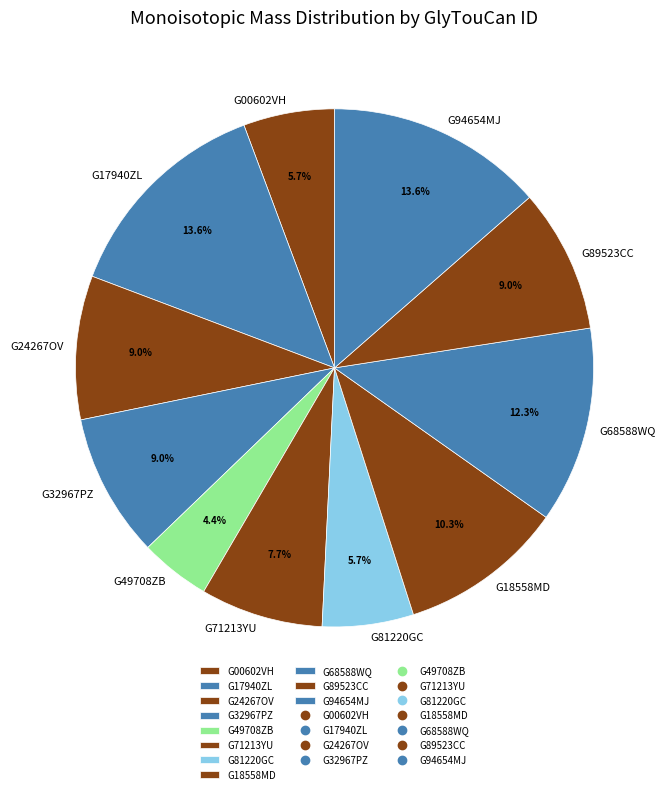

What percentage is NOT represented by G89523CC?

91.0%